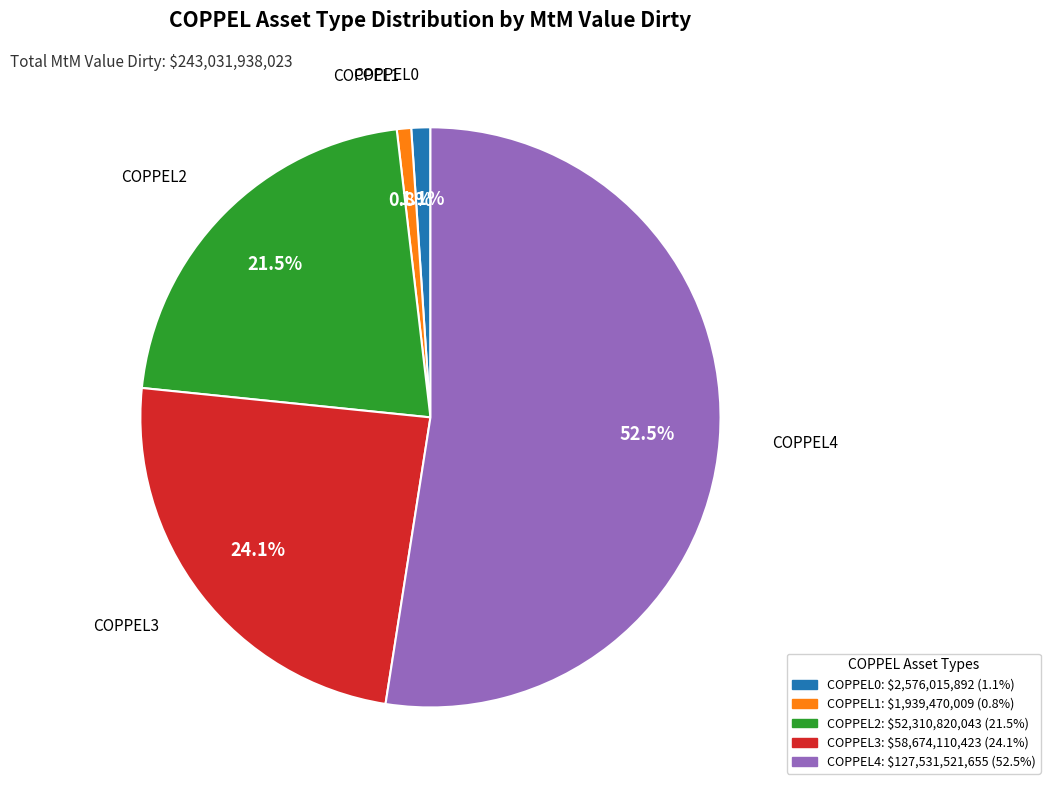

True or false: COPPEL2 accounts for 34% of the total.

False